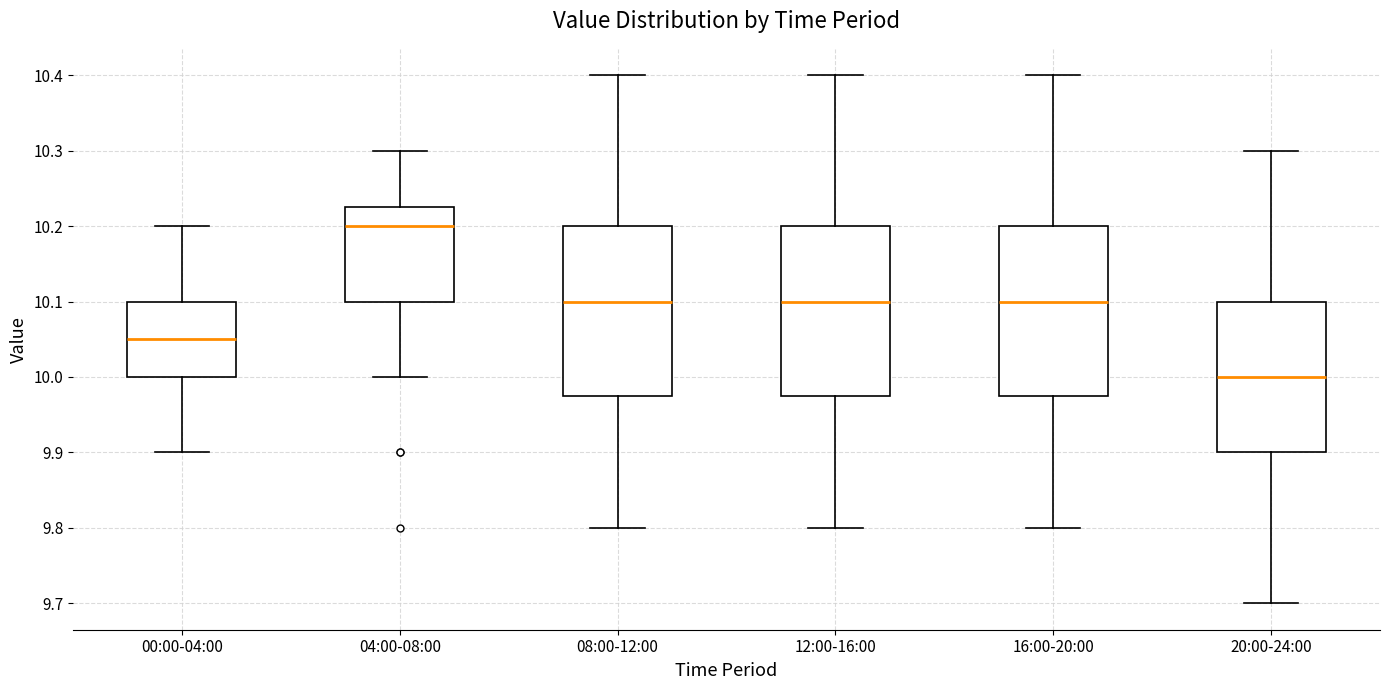

Reading left to right, transcribe this box plot: for each box, give where its median line is, the range the box spans, and where its two whiskers end, as read against the y-axis. The values are not printed on the chart, so give them approximately, as read against the axis.

00:00-04:00: median 10.05, box 10.00 to 10.10, whiskers 9.90 to 10.20
04:00-08:00: median 10.20, box 10.10 to 10.23, whiskers 10.00 to 10.30
08:00-12:00: median 10.10, box 9.98 to 10.20, whiskers 9.80 to 10.40
12:00-16:00: median 10.10, box 9.98 to 10.20, whiskers 9.80 to 10.40
16:00-20:00: median 10.10, box 9.98 to 10.20, whiskers 9.80 to 10.40
20:00-24:00: median 10.00, box 9.90 to 10.10, whiskers 9.70 to 10.30